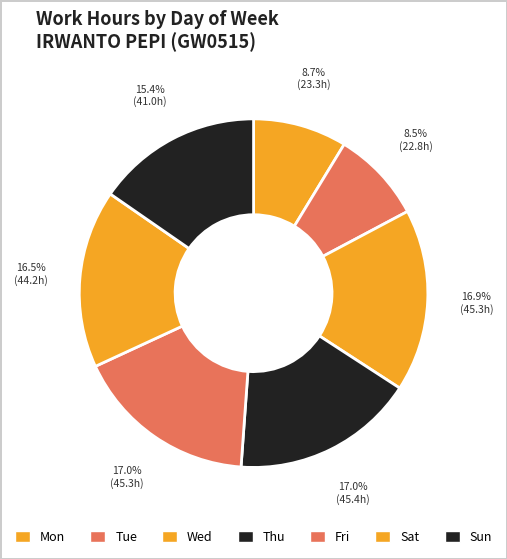

How many slices are in this pie chart?

7